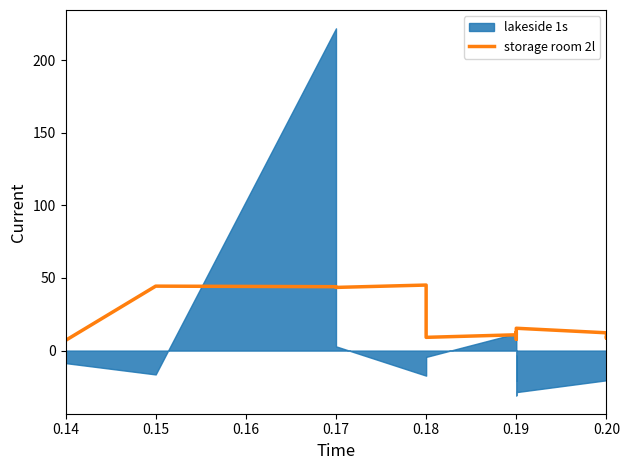

How many points are lower than both their immediate neighbors (excluding endpoints)?

4